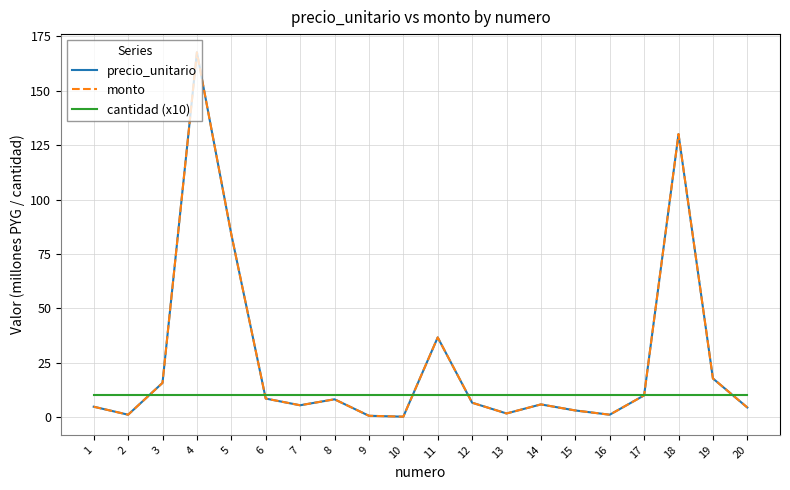

What is the value of the monto point at the 14th from the left?

5.8